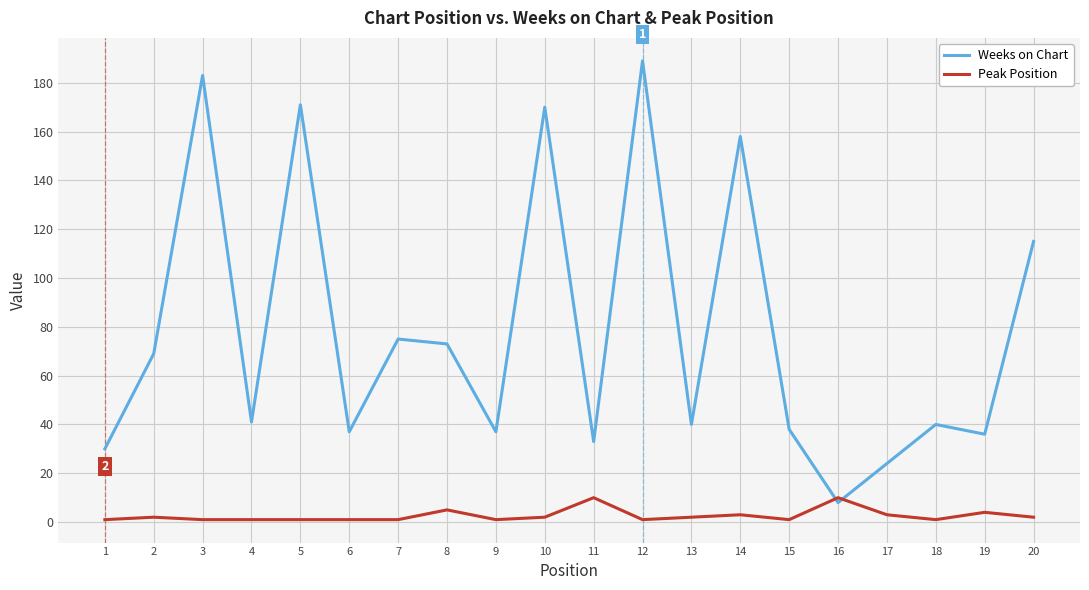

Which label corresponds to the largest value in the chart?

12